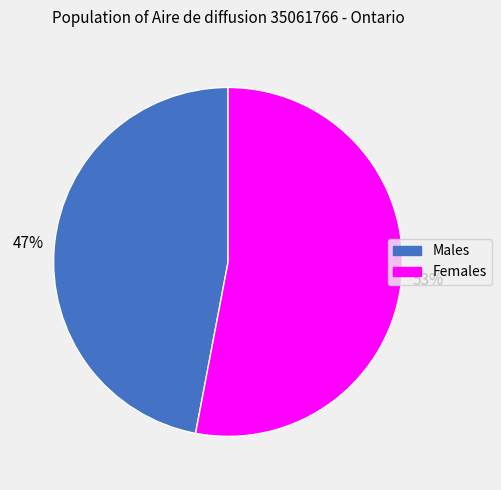

Is there any slice that represents more than half of the pie?

Yes